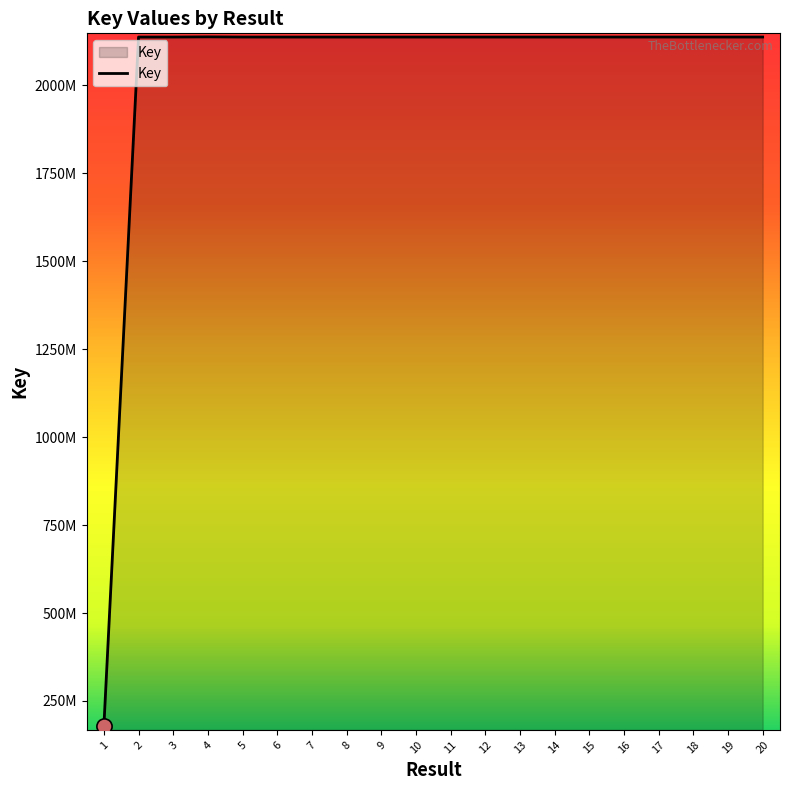

Approximately how many times larger is the value at 14 compared to 7?

1.0